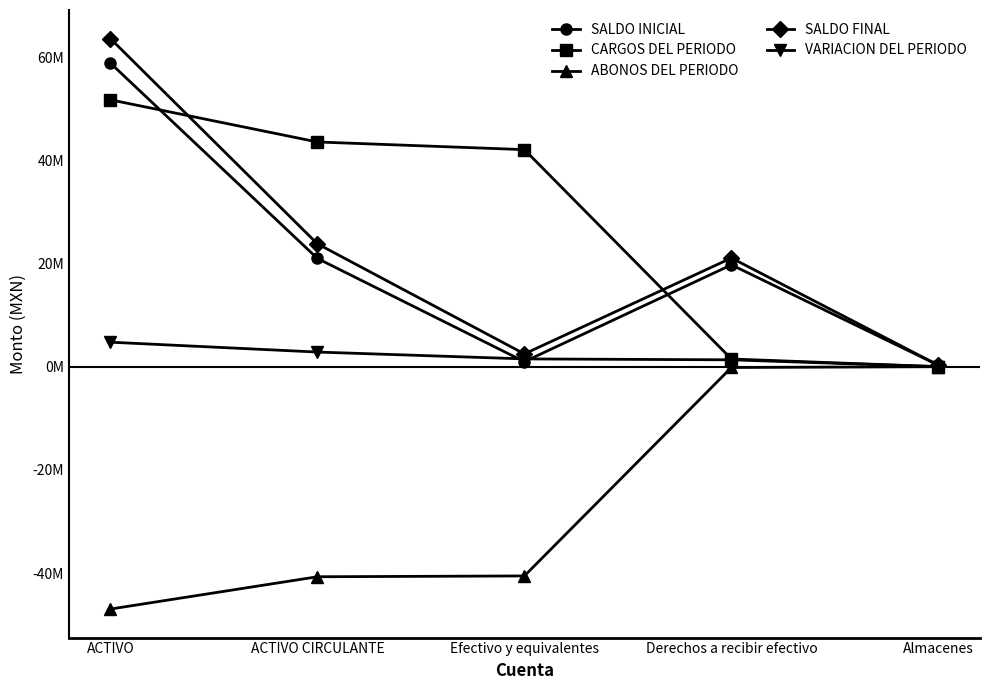

Which has a higher value, Efectivo y equivalentes or Almacenes?

Efectivo y equivalentes